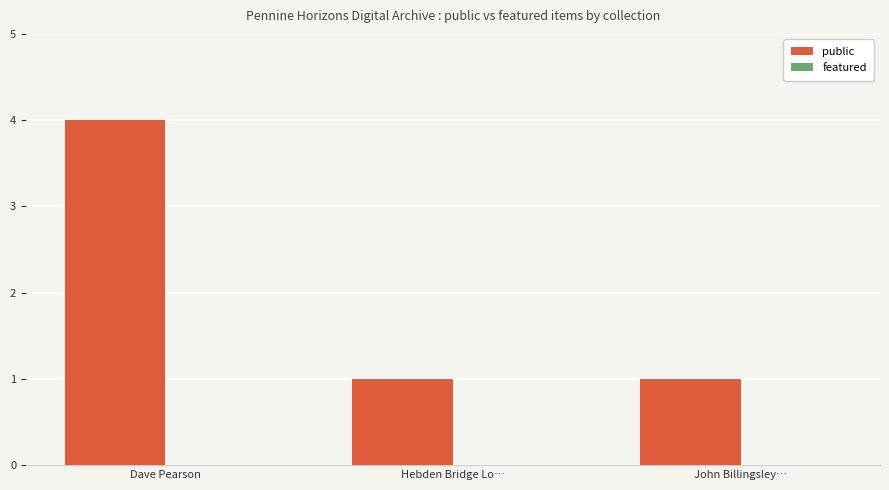

What position from the left is John Billingsley…?

3